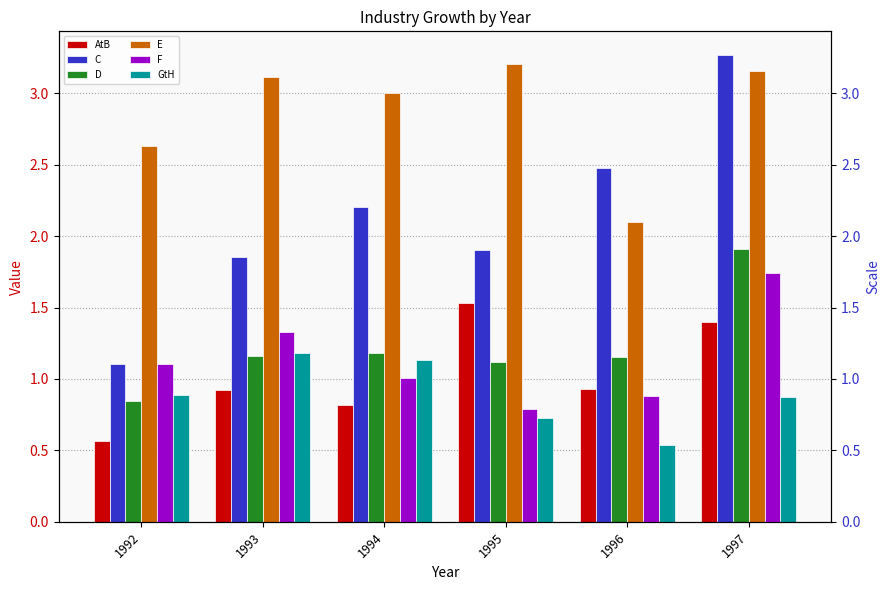

What is the difference between the F values at 1995 and 1992?

0.3